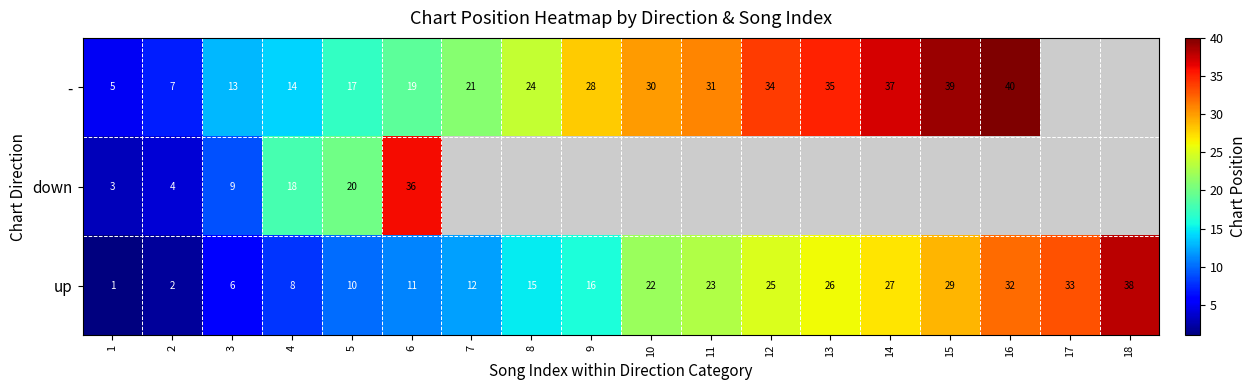

Which category has the highest value in the up series?

18